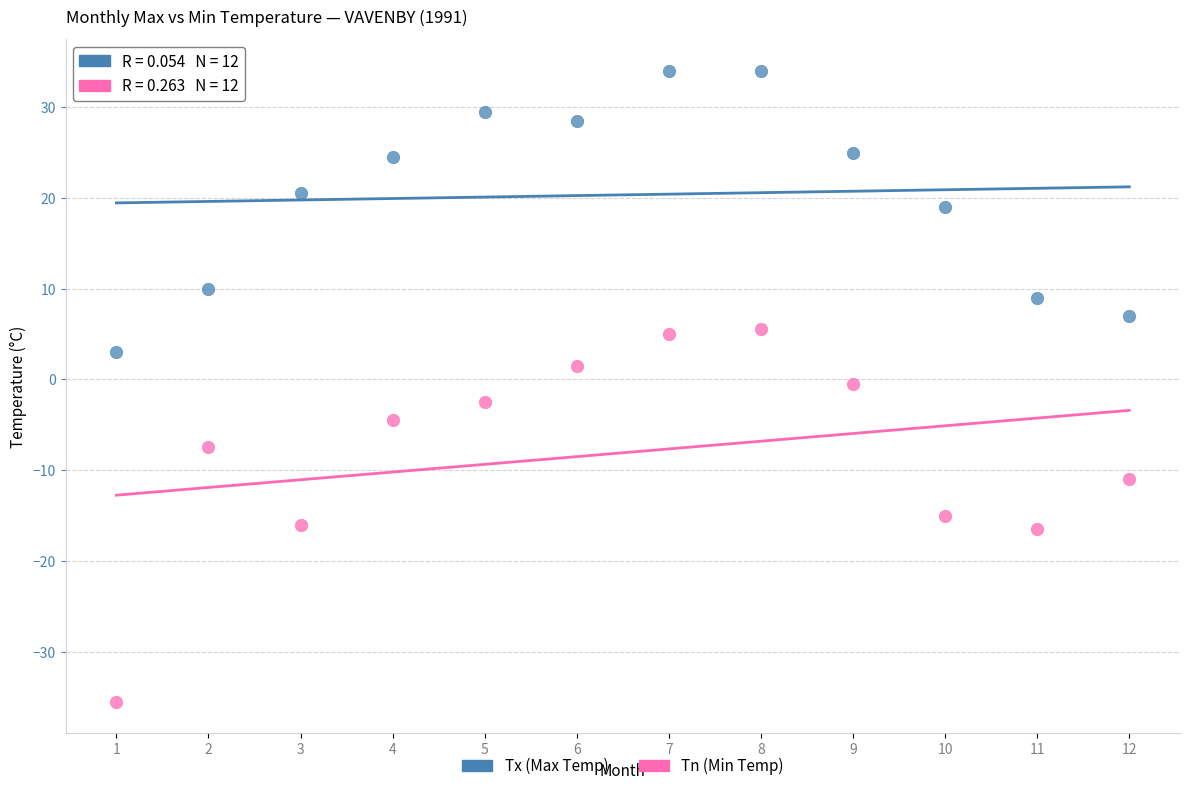

Which series contains the lowest Y value?

Tn (Min Temp)